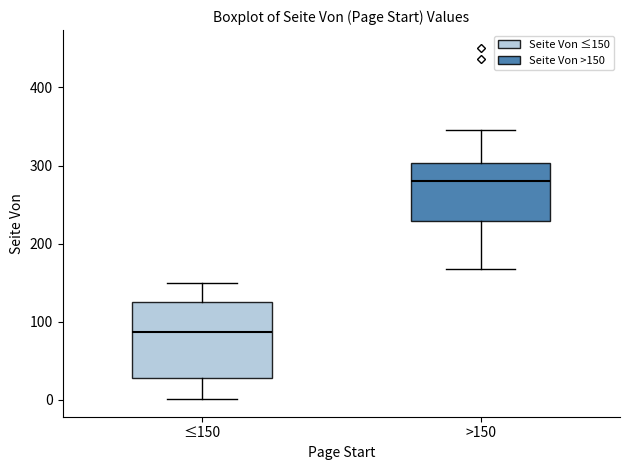

Reading left to right, transcribe this box plot: for each box, give where its median line is, the range the box spans, and where its two whiskers end, as read against the y-axis. The values are not printed on the chart, so give them approximately, as read against the axis.

≤150: median 90, box 30 to 130, whiskers 0 to 150
>150: median 280, box 230 to 300, whiskers 170 to 350